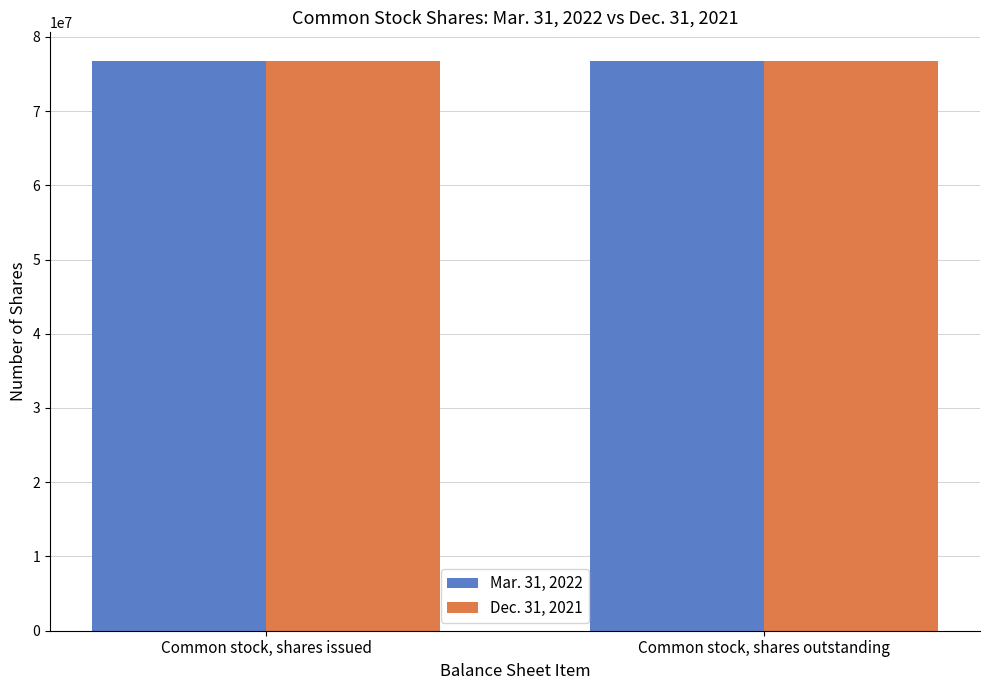

Rank the series by their maximum value, from highest to lowest.

Mar. 31, 2022, Dec. 31, 2021